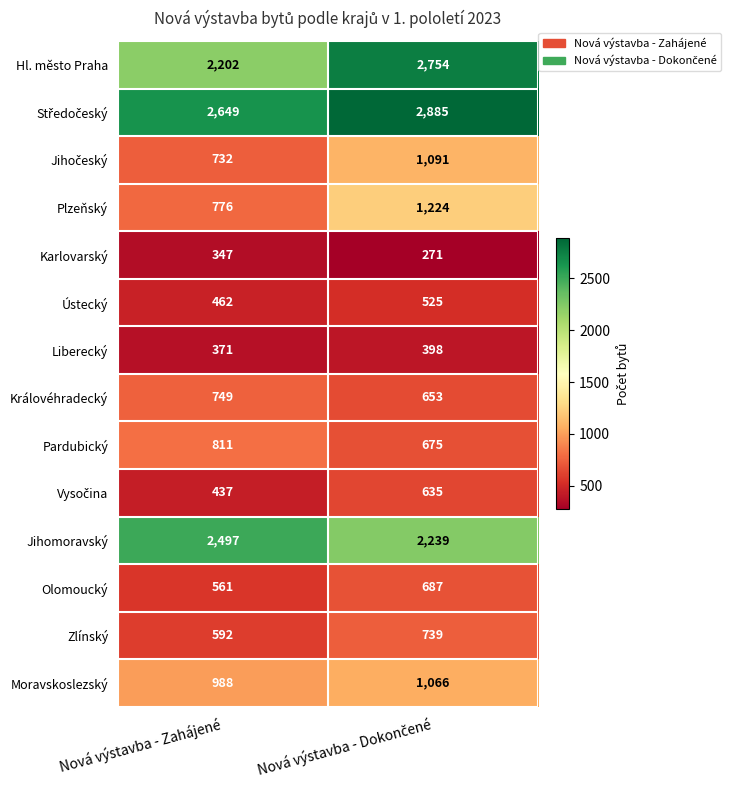

True or false: Hl. město Praha has a value of 925 at Nová výstavba - Zahájené.

False